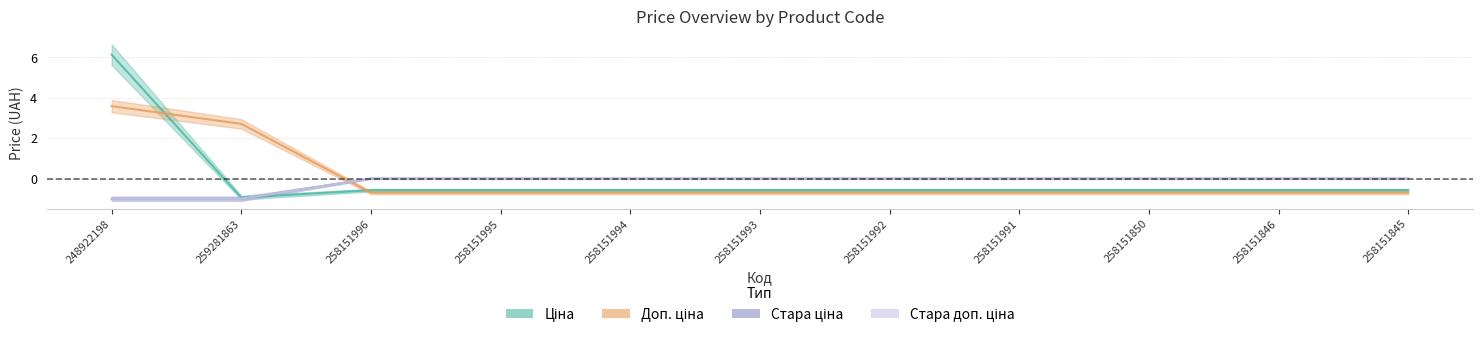

How many series are shown in this chart?

4